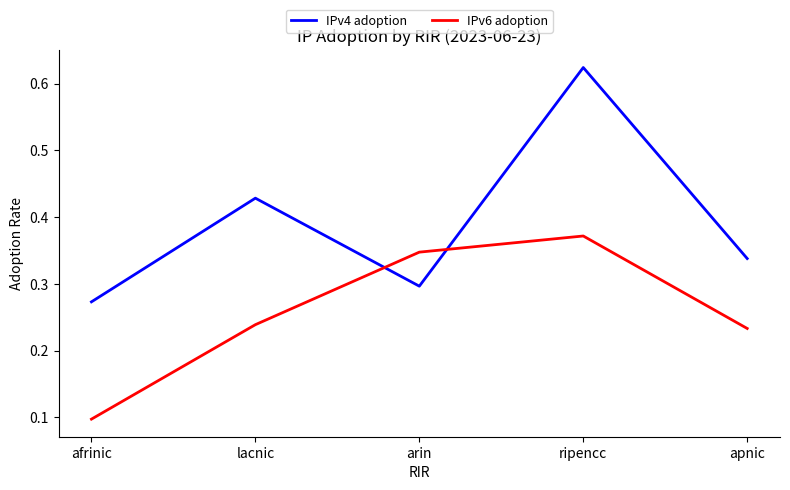

Rank the series by their maximum value, from lowest to highest.

IPv6 adoption, IPv4 adoption